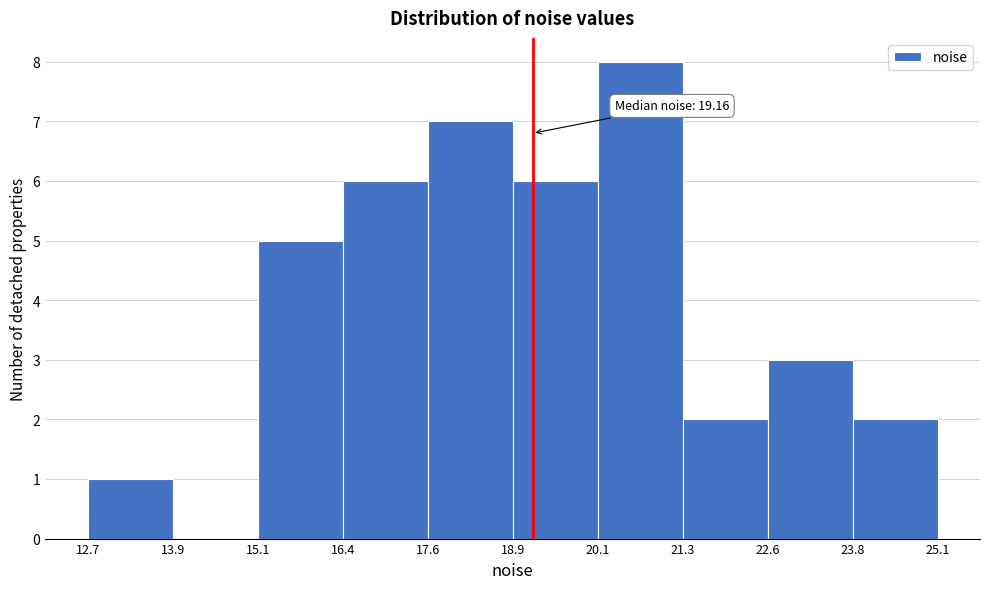

Over which range of the x-axis is the bar tallest?

20.1 to 21.3